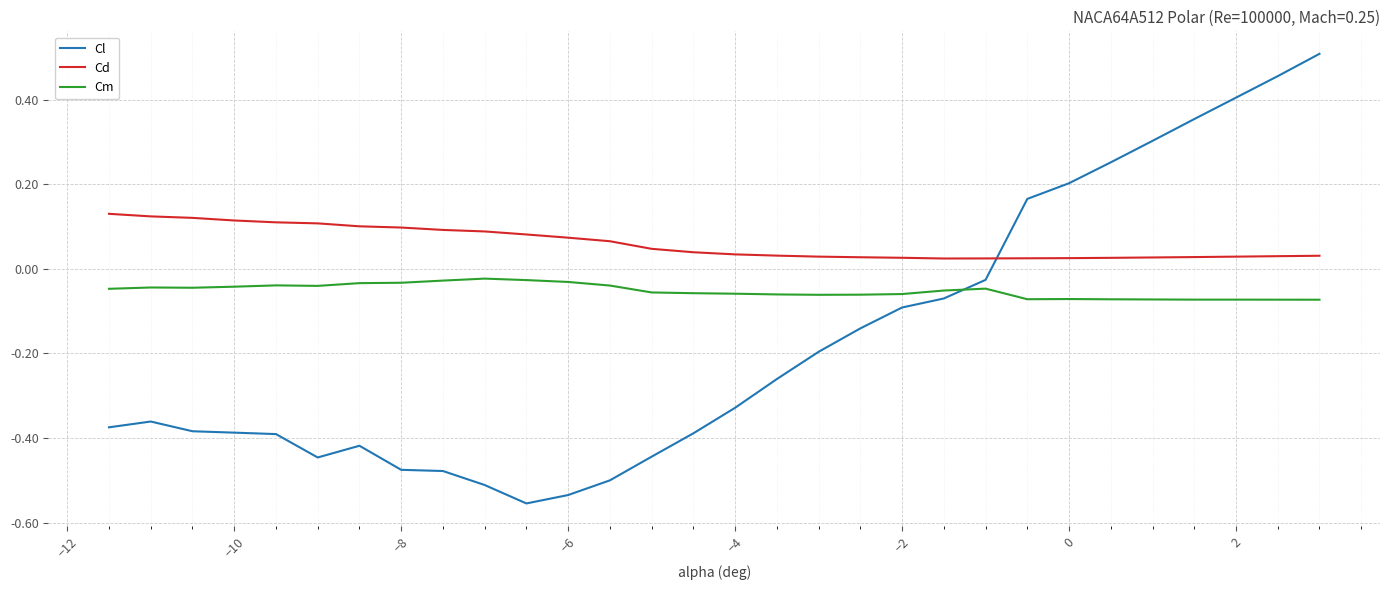

How many categories are shown in the chart?

30